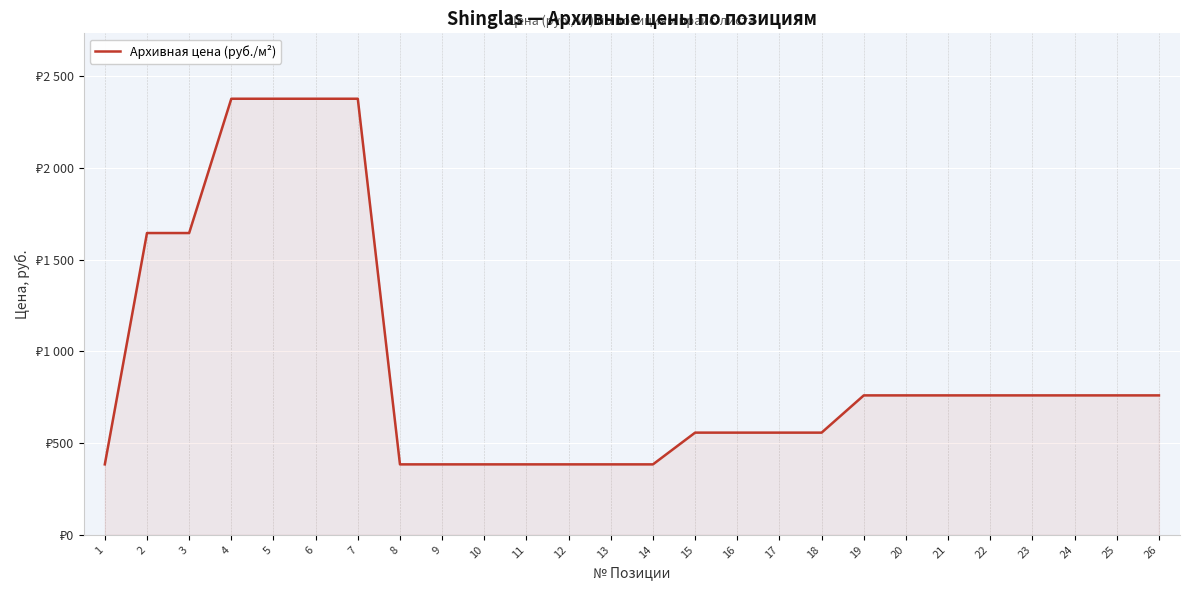

What is the smallest value displayed?

384